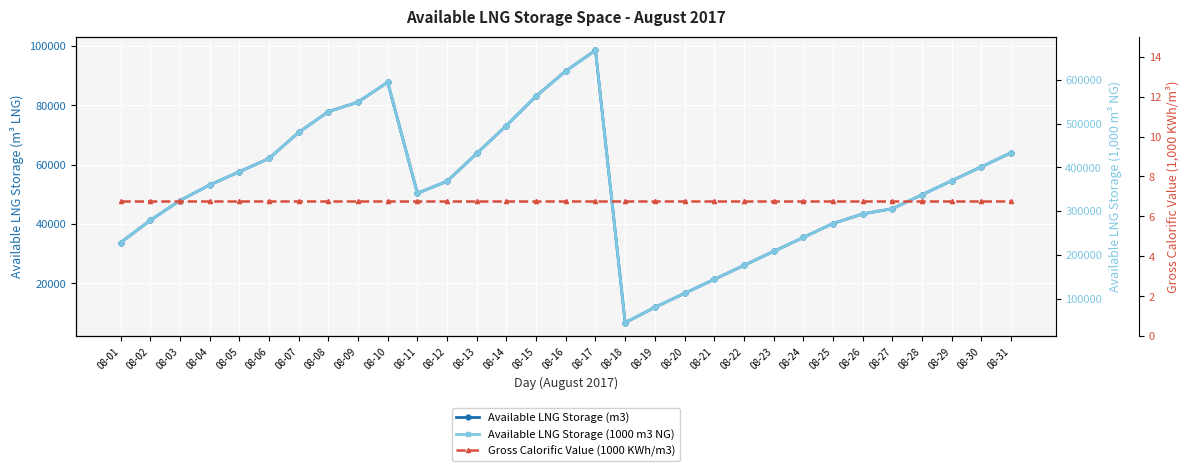

Reading left to right, list all the values displayed in this chart.

Available LNG Storage (m3): 33699.0	41219.0	47923.0	53139.0	57617.0	62094.0	70882.0	77899.0	81113.0	87806.0	50371.0	54405.0	63800.0	73195.0	83135.0	91597.0	98583.0	6725.0	11894.0	16606.0	21318.0	26030.0	30741.0	35453.0	40165.0	43399.0	45157.0	49869.0	54580.0	59292.0	64004.0
Available LNG Storage (1000 m3 NG): 228148.0	279055.0	324444.0	359757.0	390069.0	420381.0	479877.0	527379.0	549139.0	594451.0	341015.0	368327.0	431930.0	495534.0	562825.0	620117.0	667408.0	45528.0	80528.0	112427.0	144325.0	176223.0	208122.0	240020.0	271919.0	293817.0	305715.0	337614.0	369512.0	401411.0	433309.0
Gross Calorific Value (1000 KWh/m3): 6.8	6.8	6.8	6.8	6.8	6.8	6.8	6.8	6.8	6.8	6.8	6.8	6.8	6.8	6.8	6.8	6.8	6.8	6.8	6.8	6.8	6.8	6.8	6.8	6.8	6.8	6.8	6.8	6.8	6.8	6.8